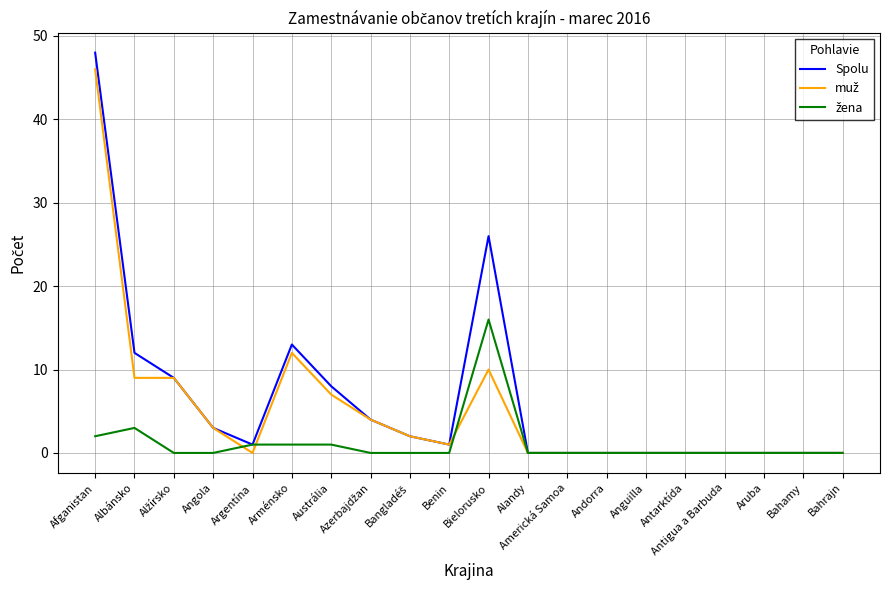

Which category has the highest value across all series?

Afganistan